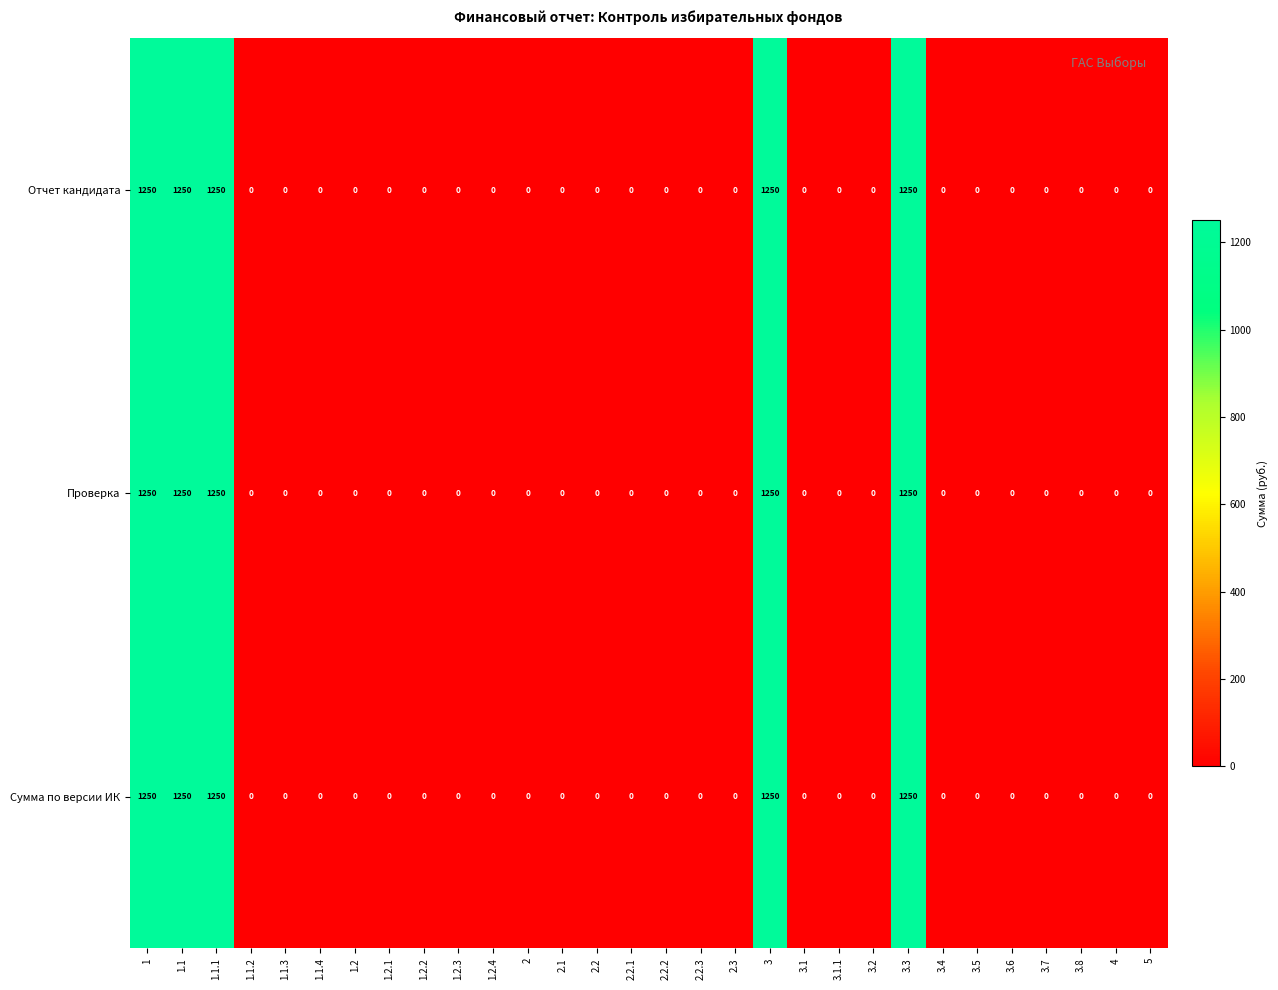

What is the sum of all Проверка values?

6250